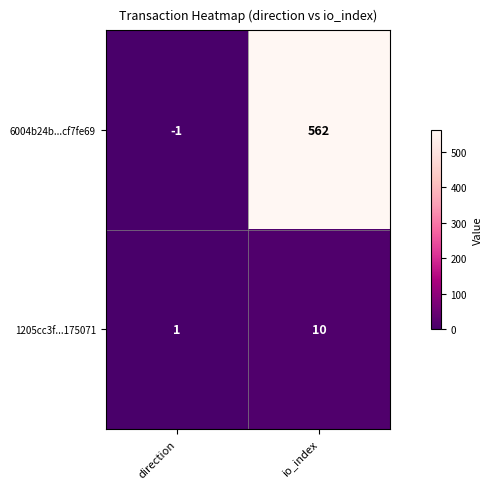

Reading left to right, list all the values displayed in this chart.

6004b24b...cf7fe69: -1	562
1205cc3f...175071: 1	10